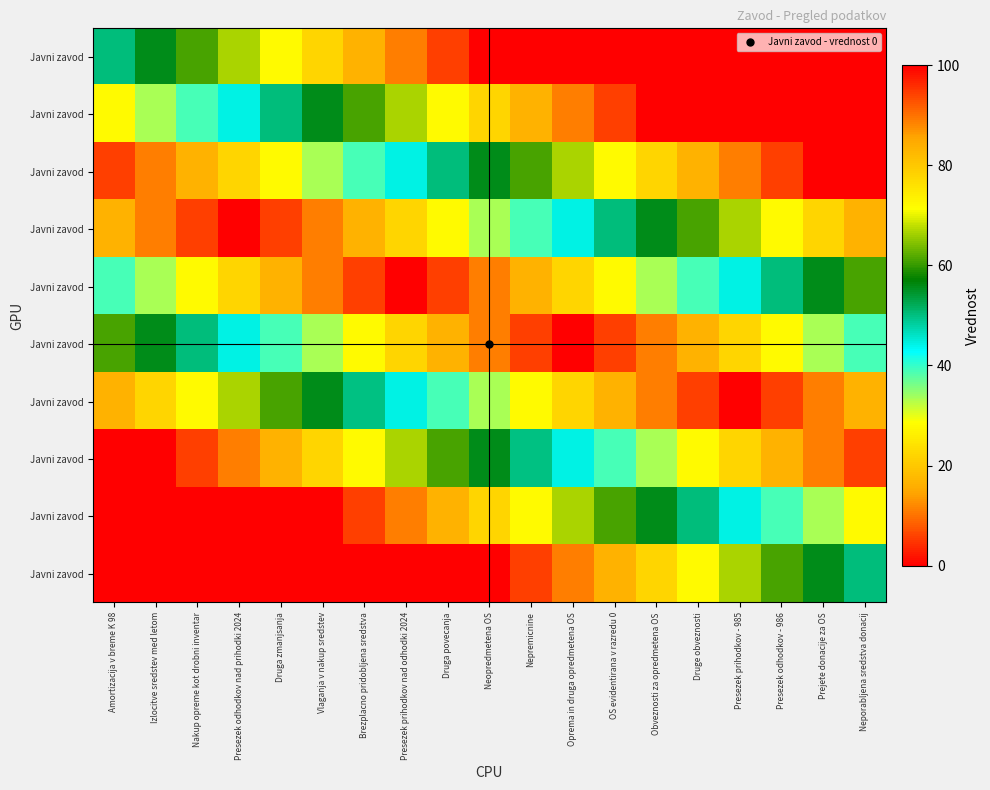

Count the number of categories in the chart.

19